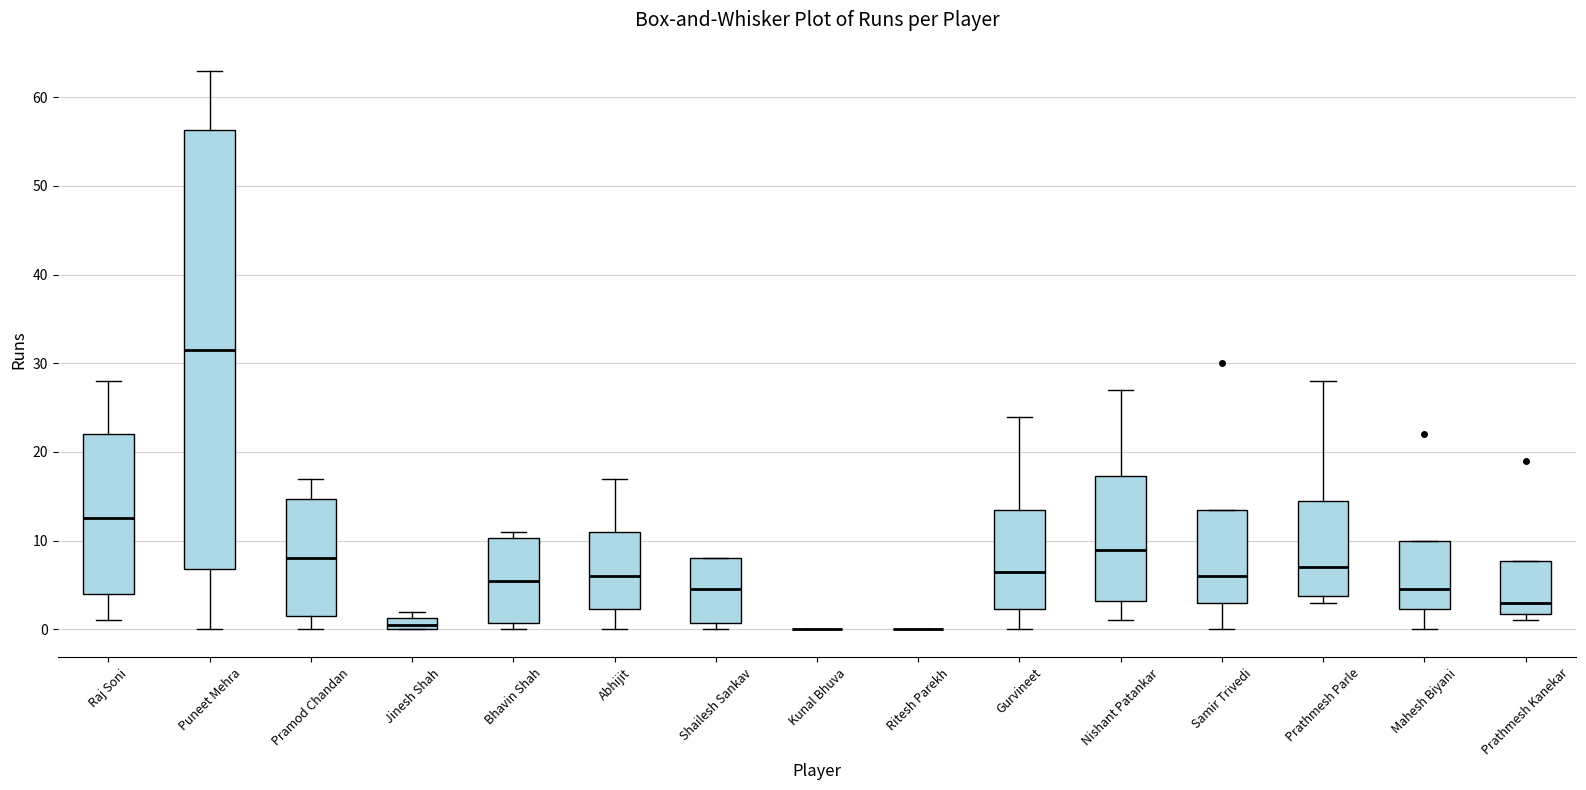

Comparing the boxes themselves (not the whiskers), which one is the tallest?

Puneet Mehra